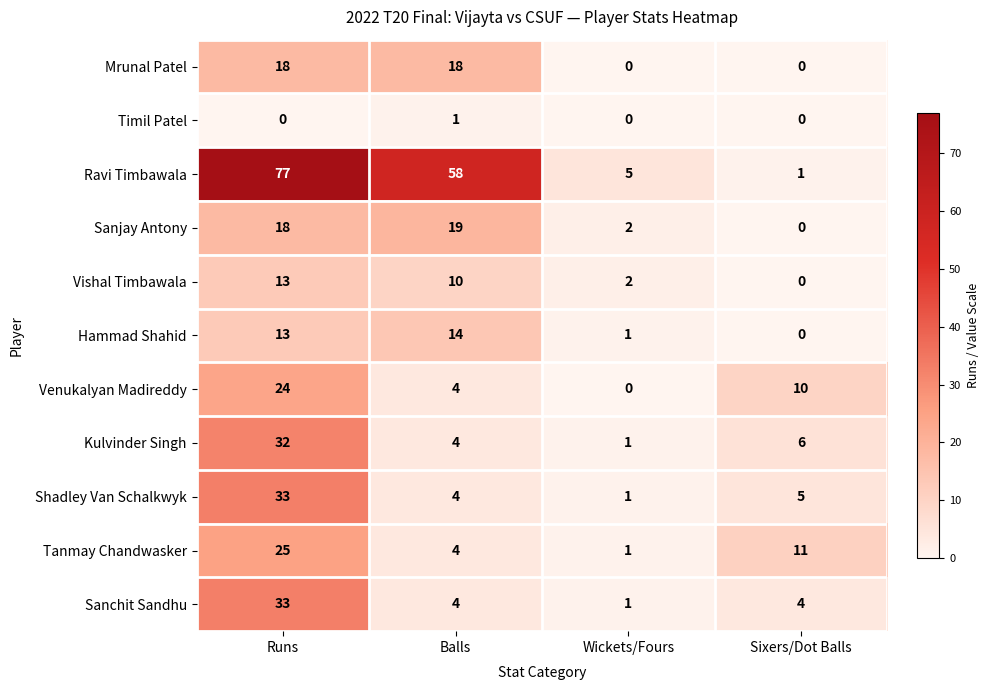

Read the Tanmay Chandwasker value at Sixers/Dot Balls.

11